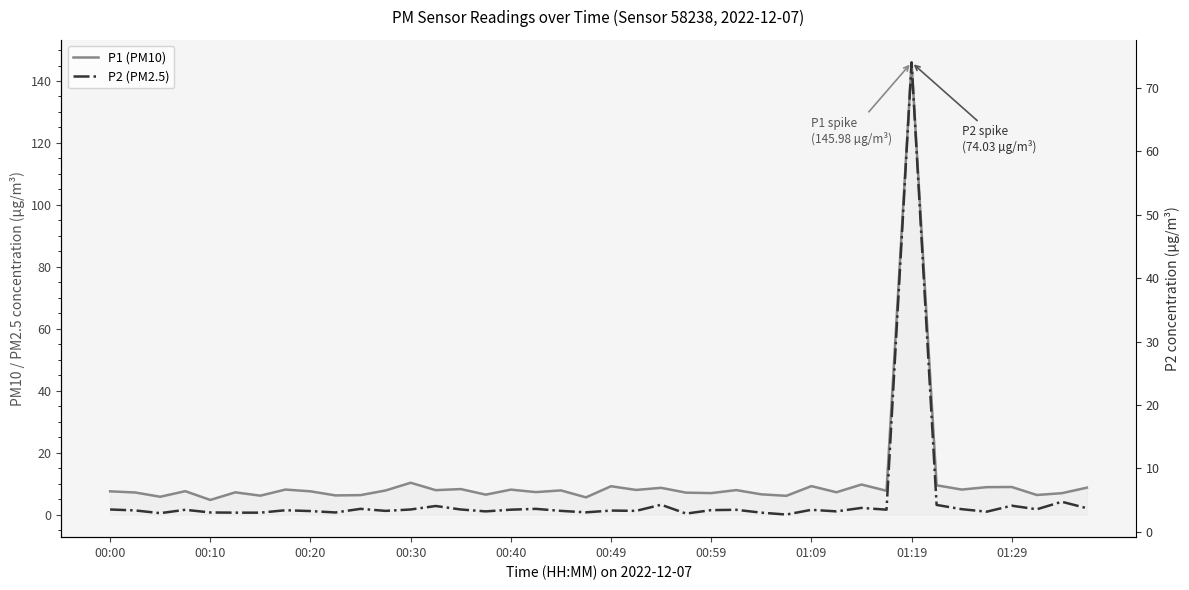

What is the total value across all series at 34?

11.6